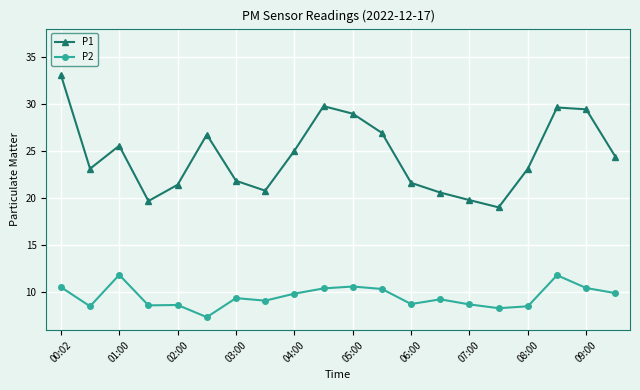

List the series in order of their overall mean, highest first.

P1, P2